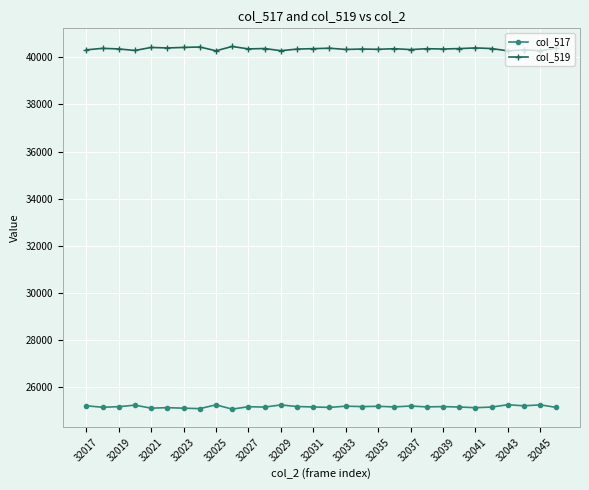

What is the maximum value for col_517?

25262